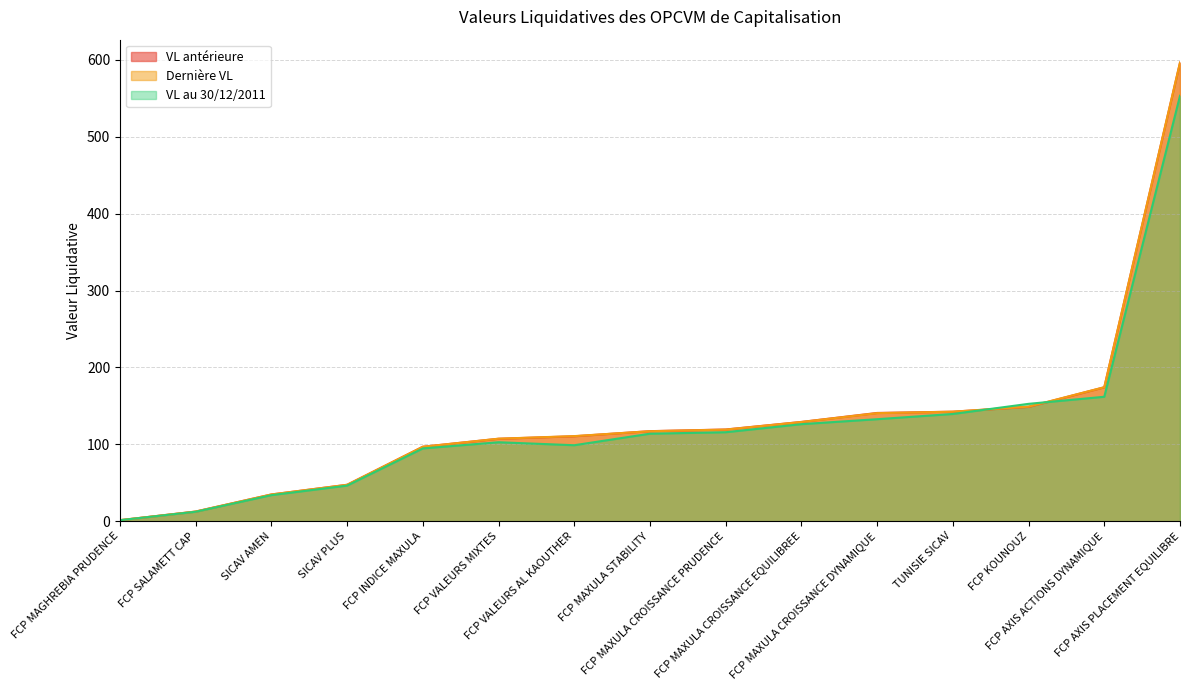

Which series has the widest spread of values?

Dernière VL